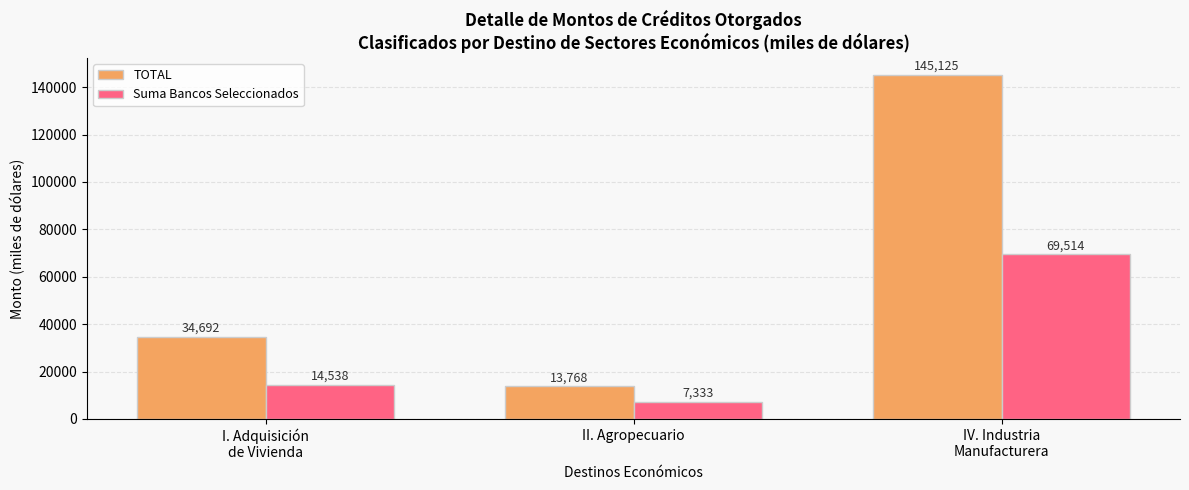

At how many categories does at least one series exceed 90407?

1